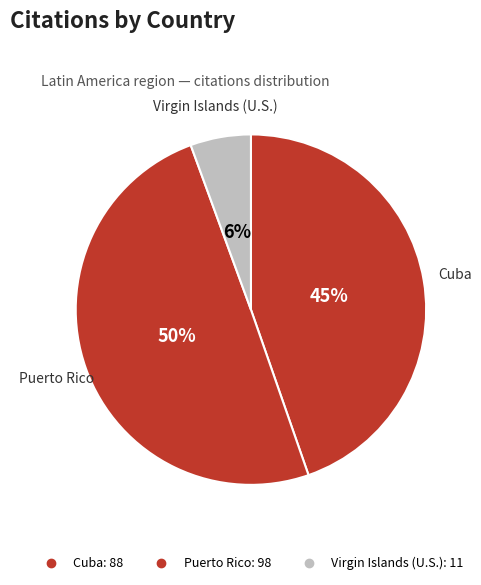

Is there a majority slice in this chart?

No